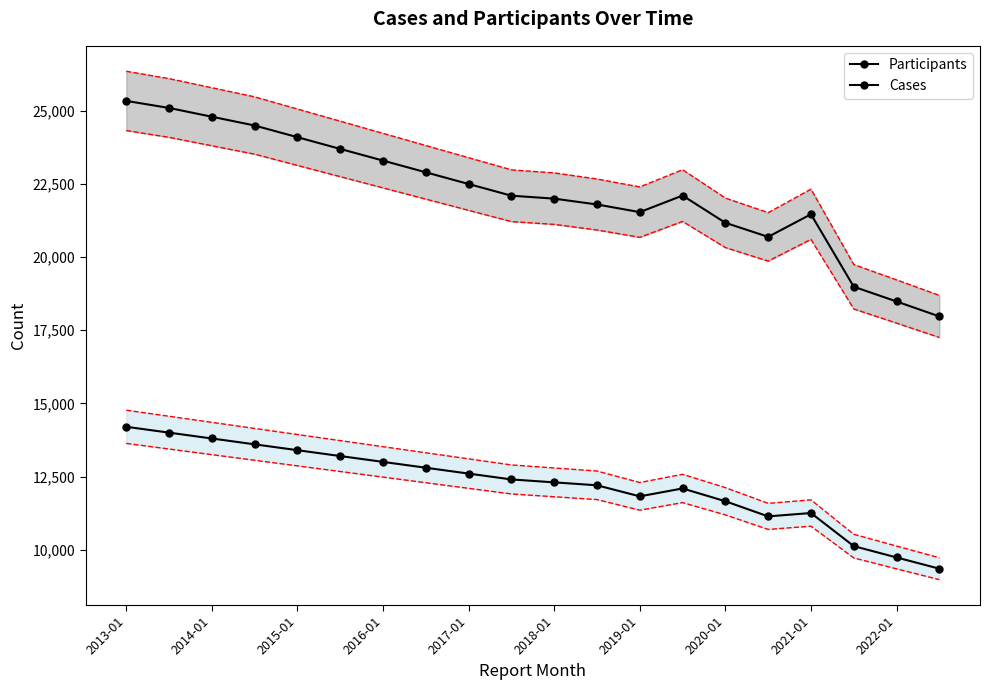

Between 2014-01 and 11, which series saw the biggest shift?

Participants